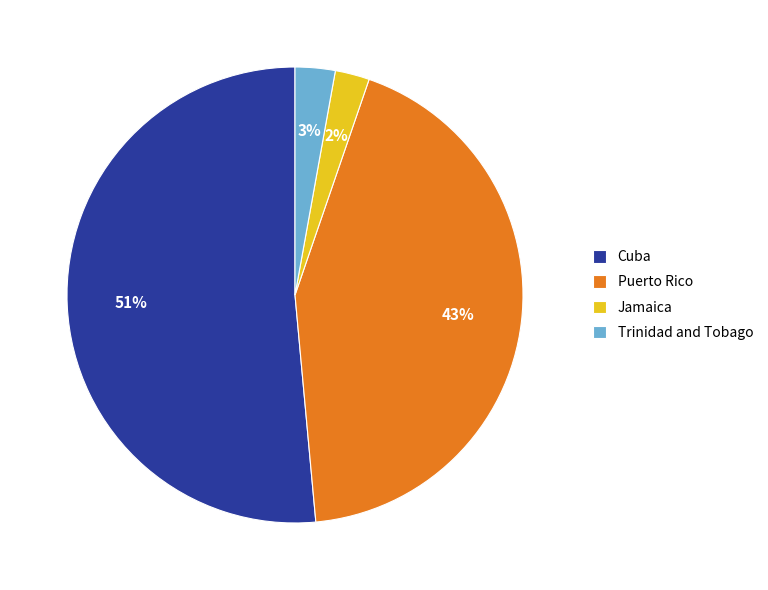

Which category has the biggest portion of the pie?

Cuba